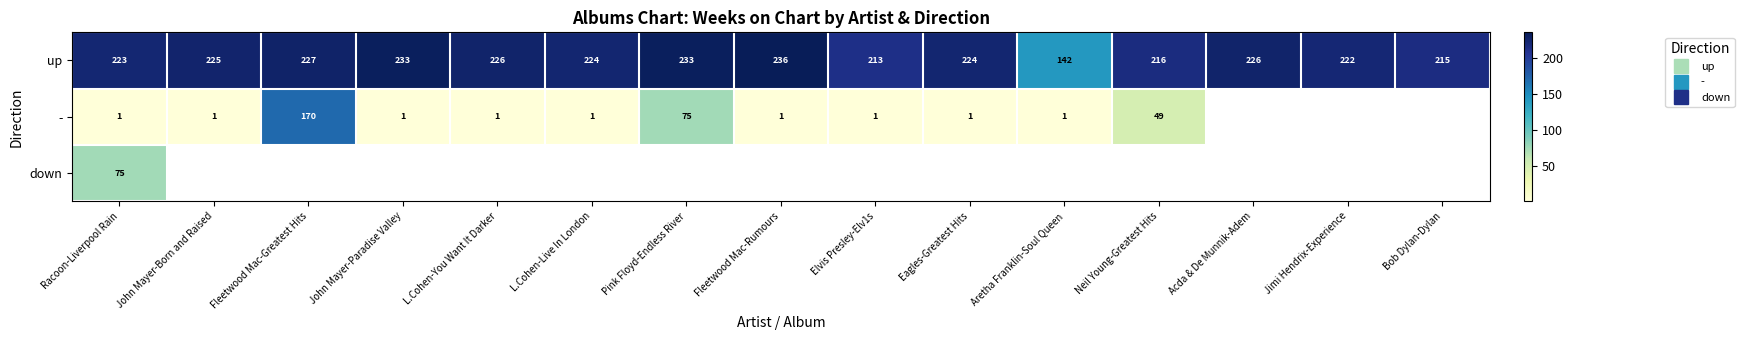

Which series has the largest total across all categories?

up